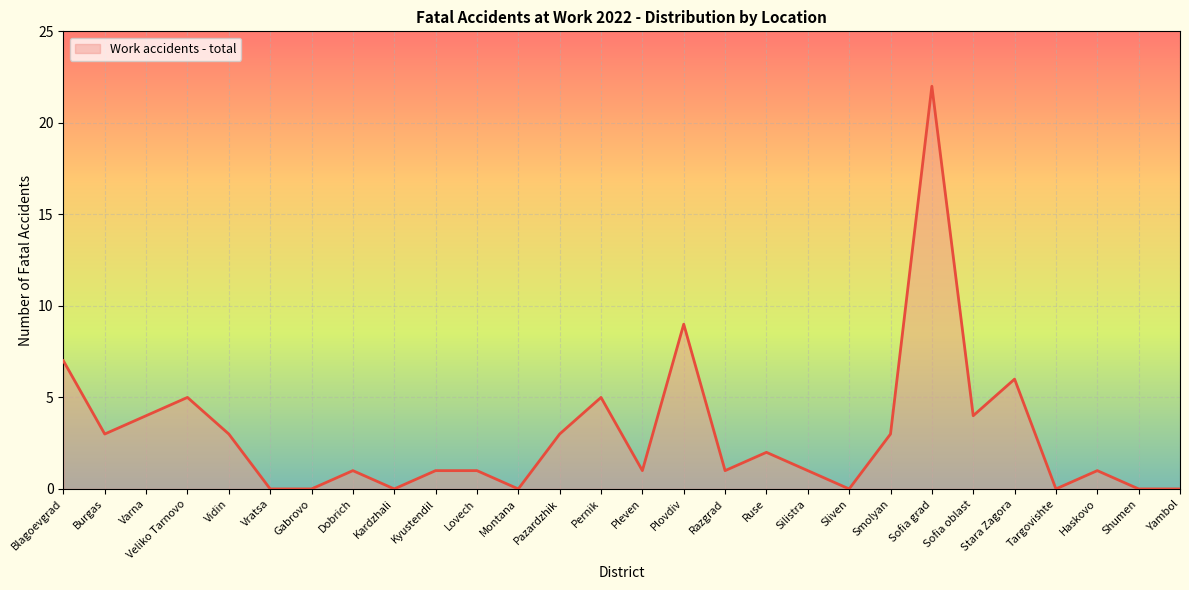

What is the sum of the values at Shumen and Silistra?

1